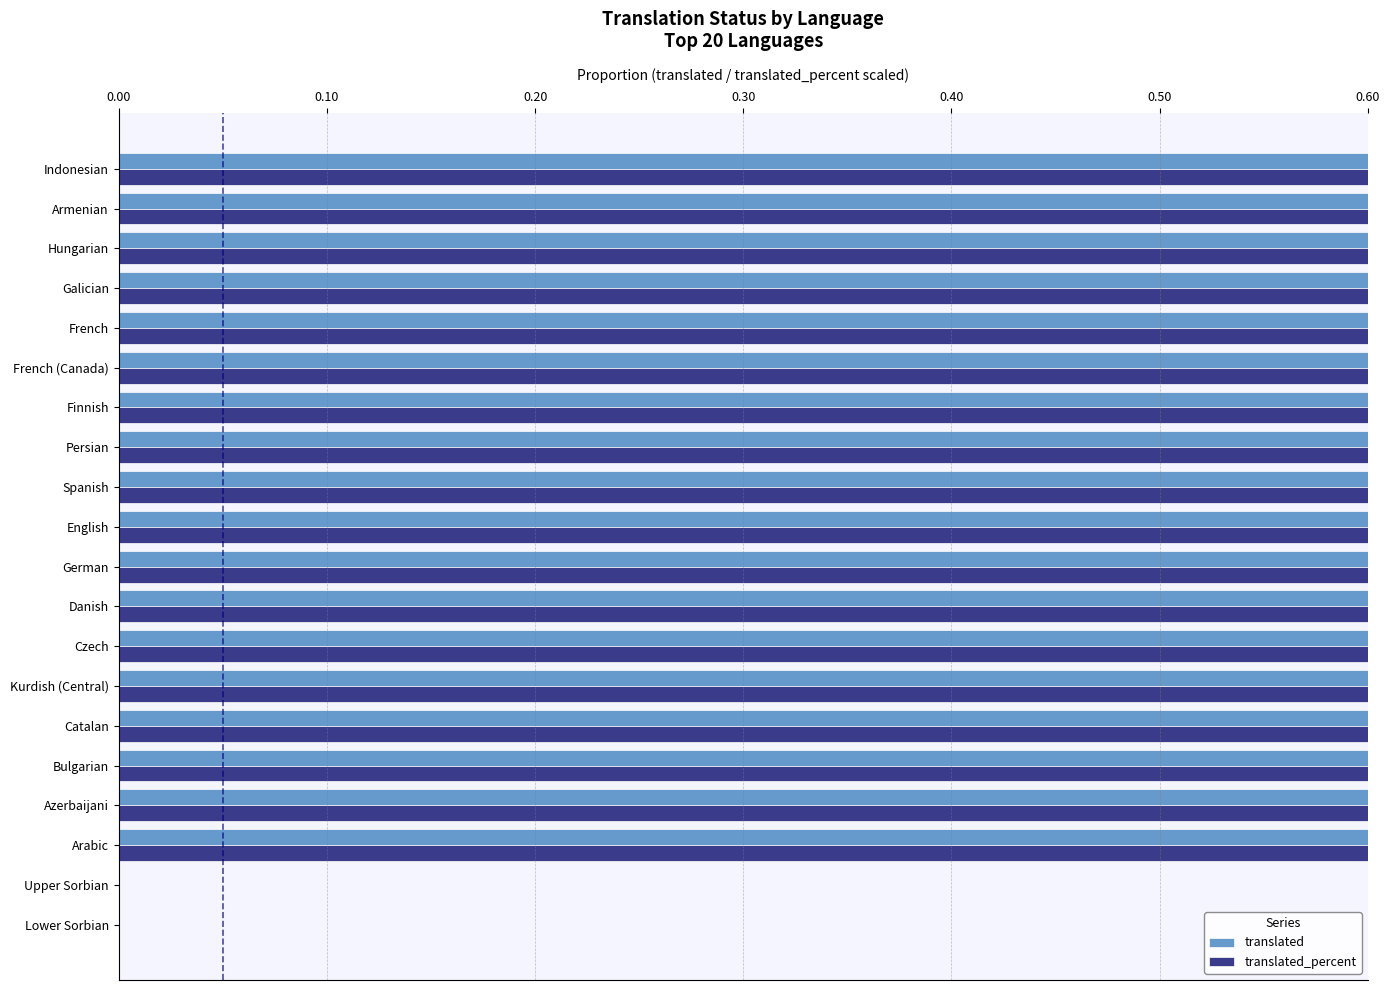

Reading left to right, list all the values displayed in this chart.

translated: 0	0	1	1	1	1	1	1	1	1	1	1	1	1	1	1	1	1	1	1
translated_percent: 0	0	1	1	1	1	1	1	1	1	1	1	1	1	1	1	1	1	1	1